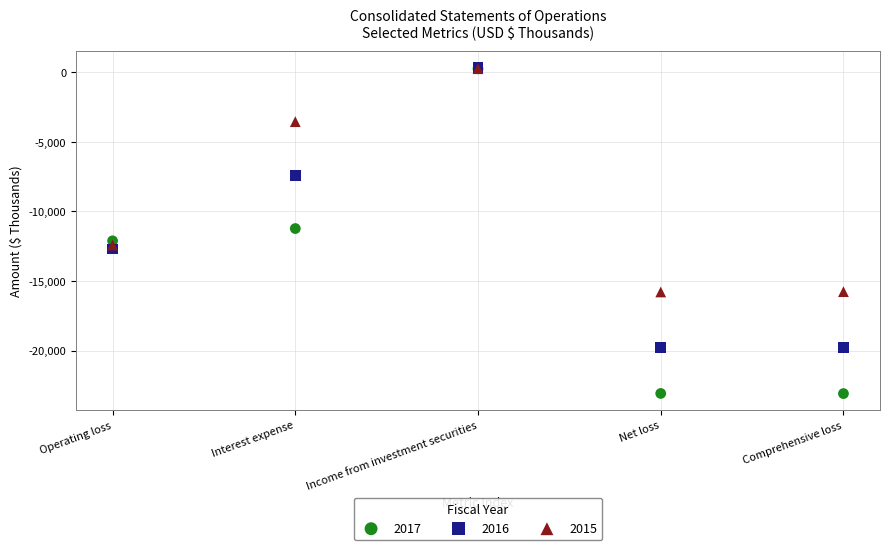

Which series reaches the minimum Y coordinate?

2017